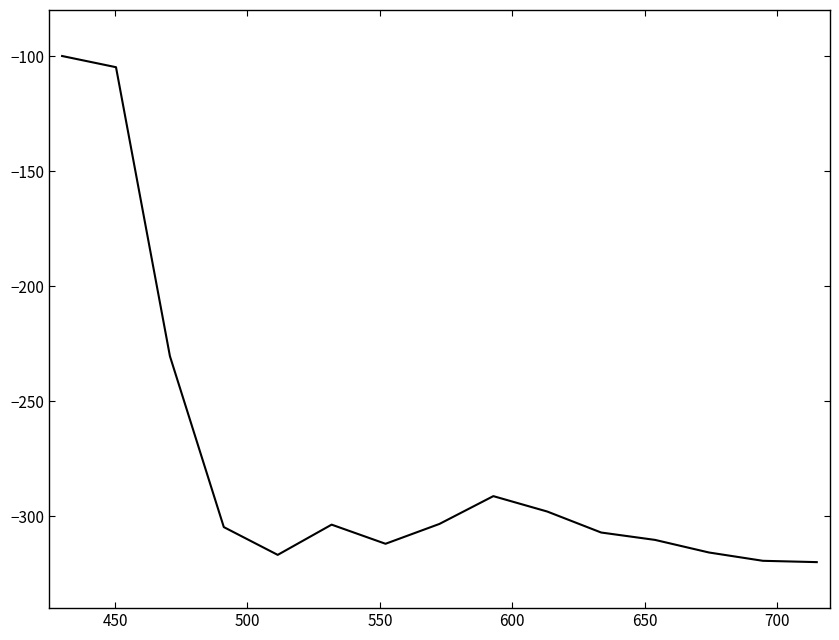

What is the maximum value shown in the chart?

-100.0